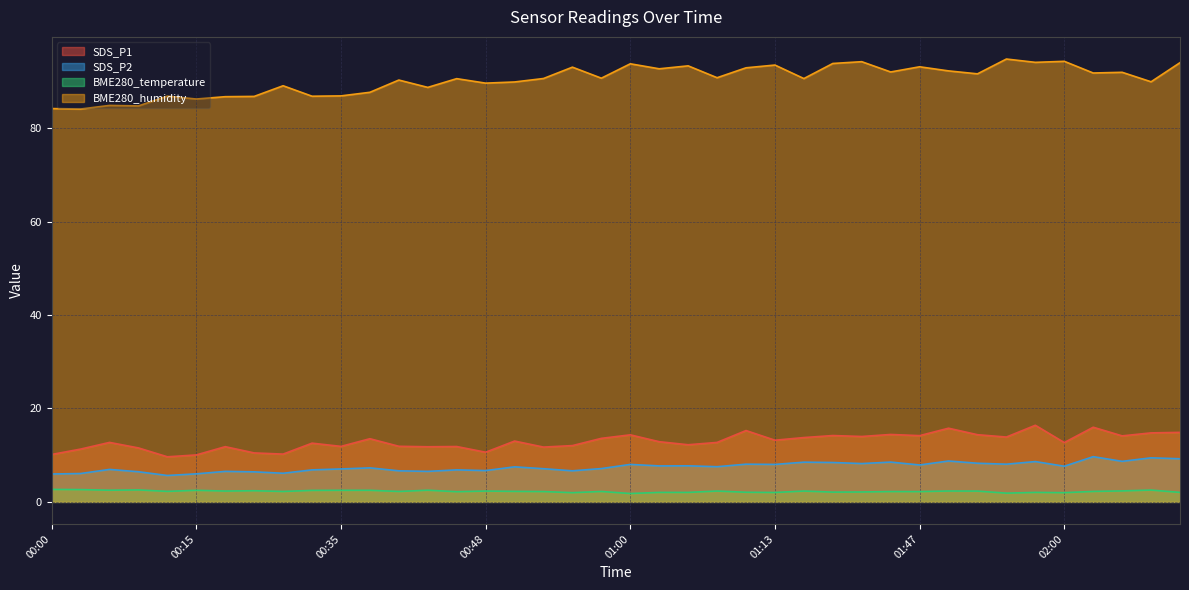

What is the total value across all series at 01:55?

118.6